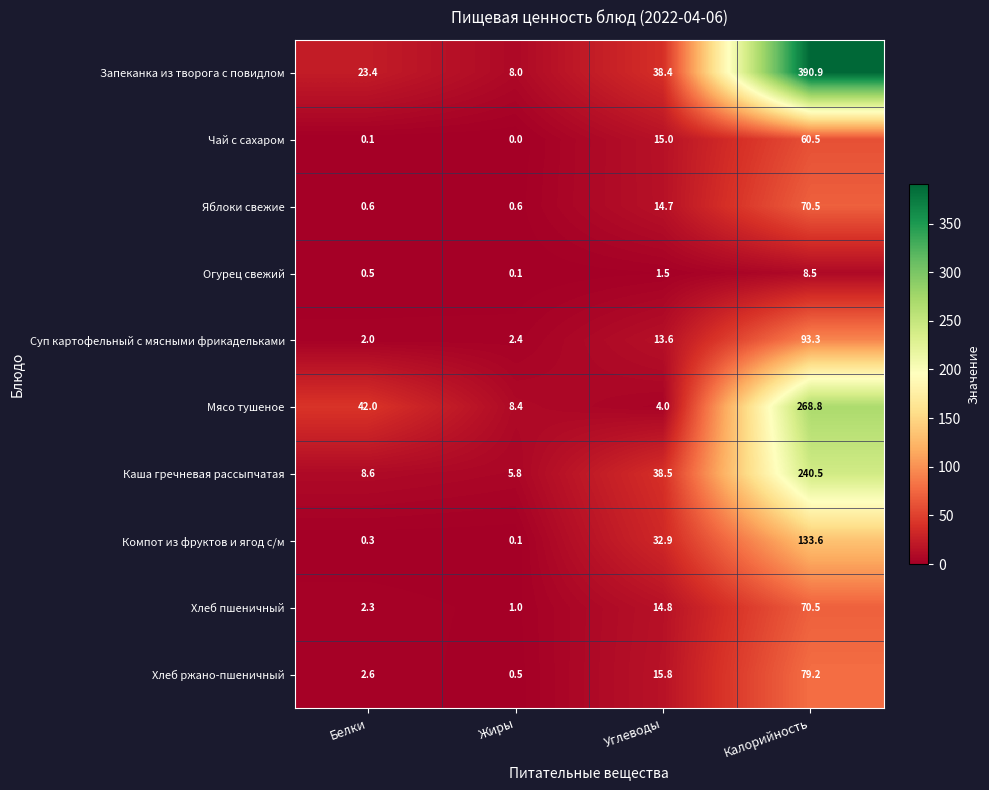

Which series has the largest range (max minus min)?

Запеканка из творога с повидлом